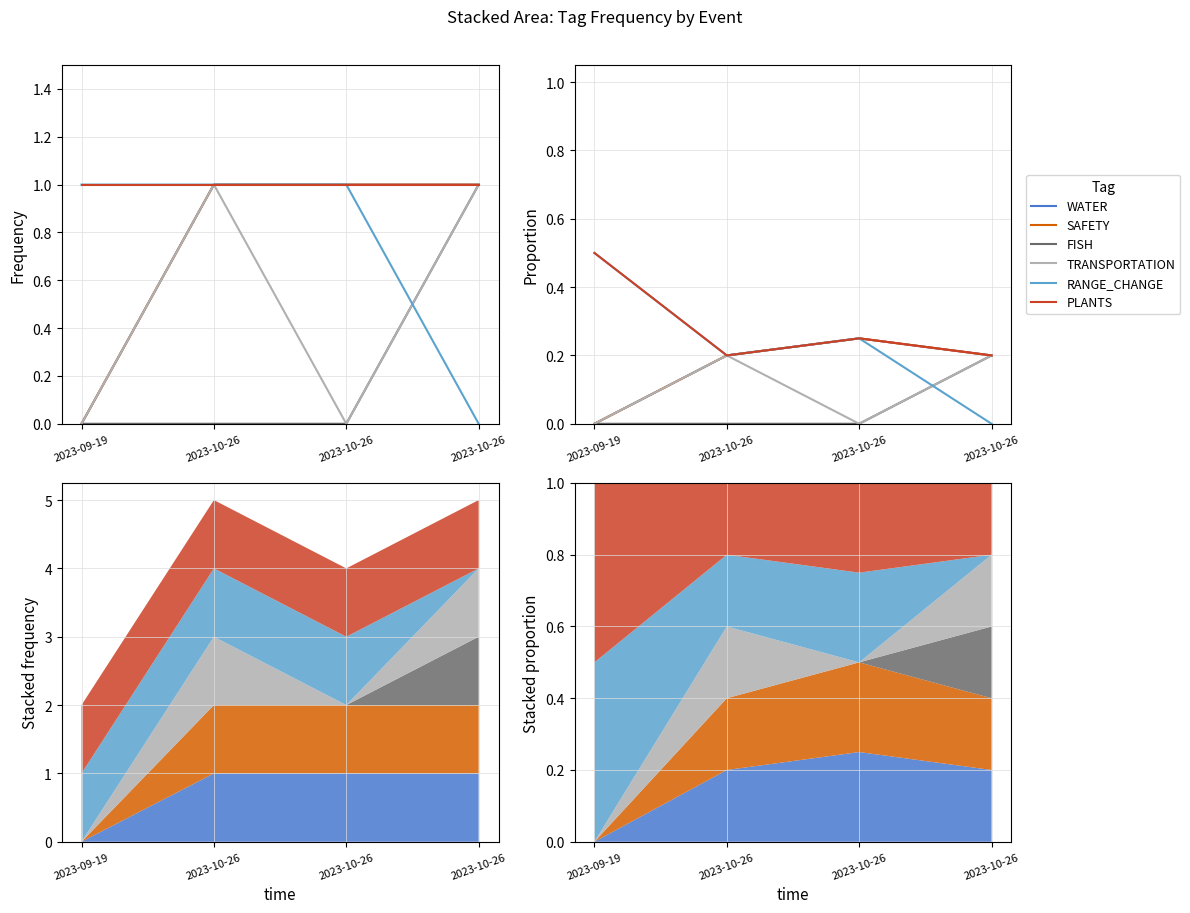

Which category has the lowest value in the FISH series?

2023-09-19